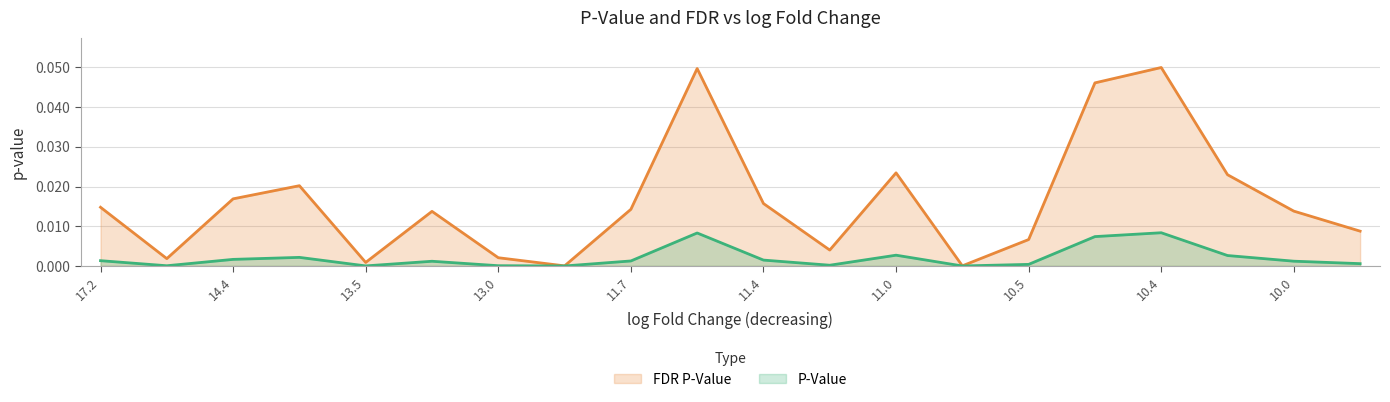

How many interior local peaks does the P_Value series have?

5